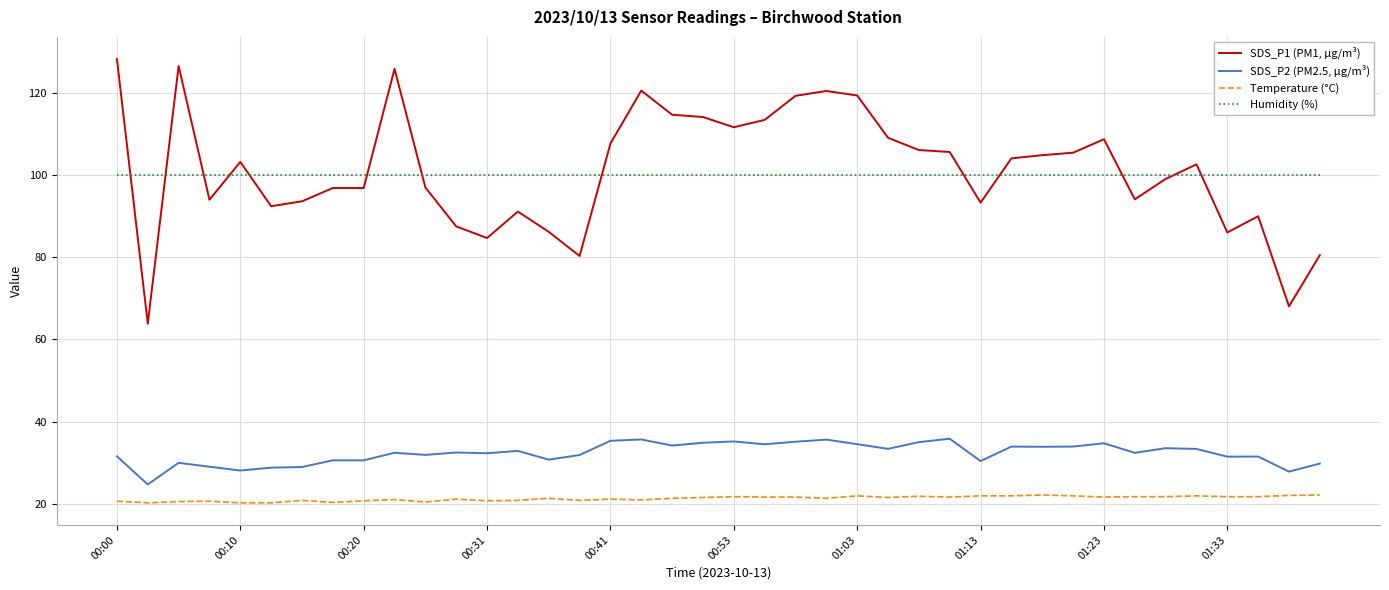

What is the maximum value for SDS_P1 (PM1, µg/m³)?

128.1